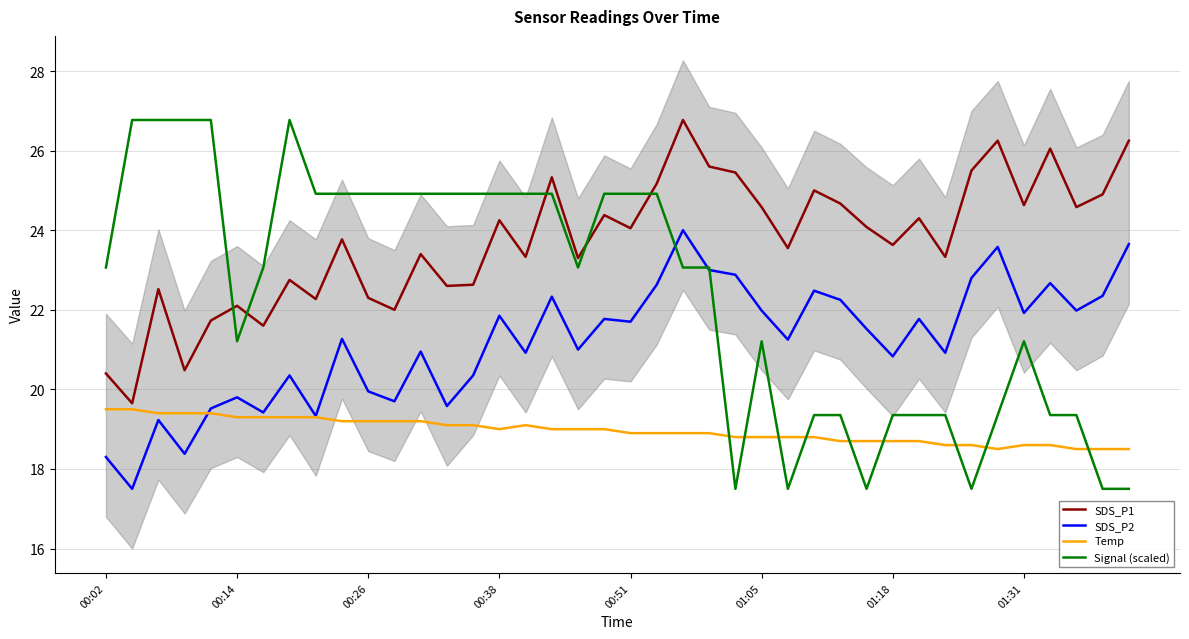

What is the maximum value for Signal (scaled)?

26.8